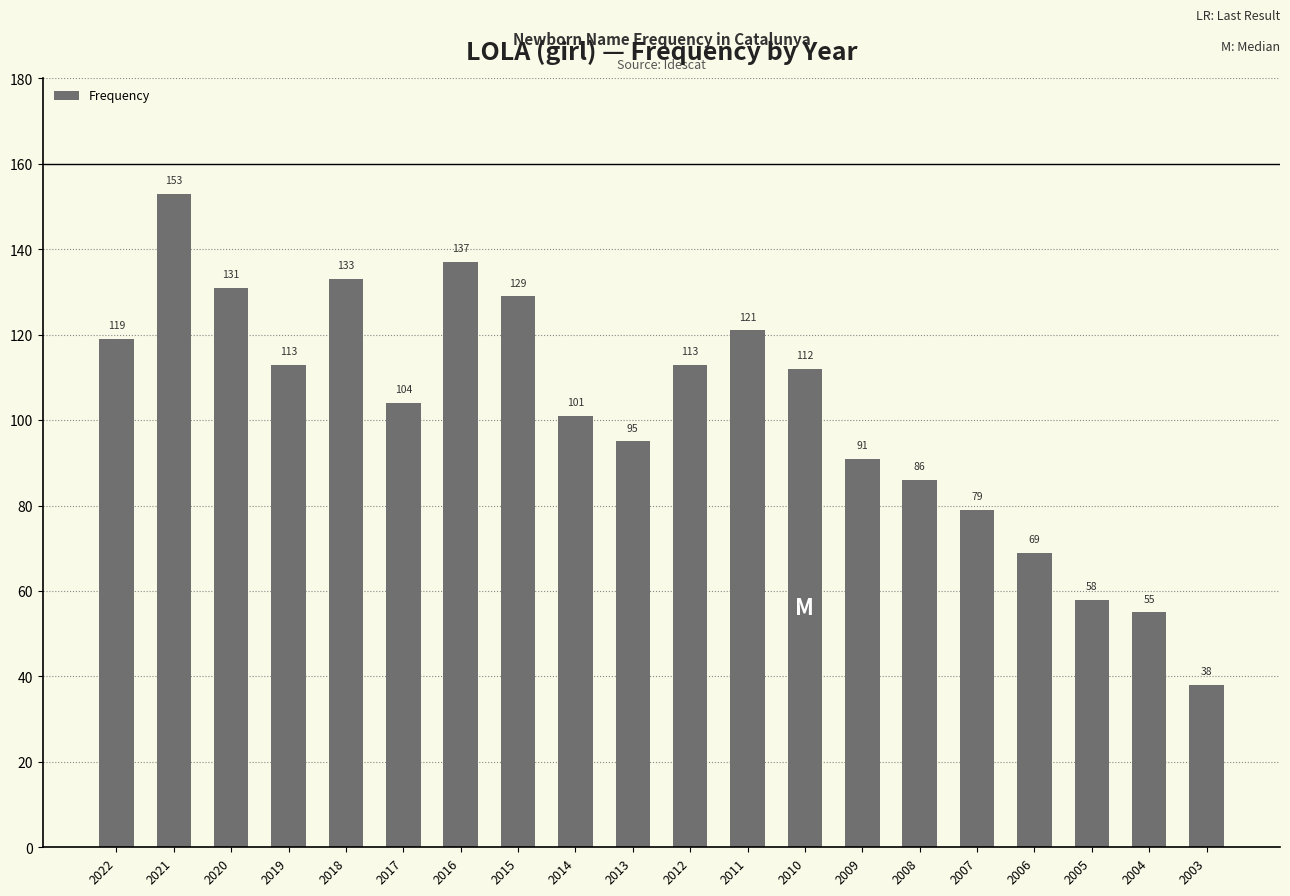

Count the number of categories in the chart.

20